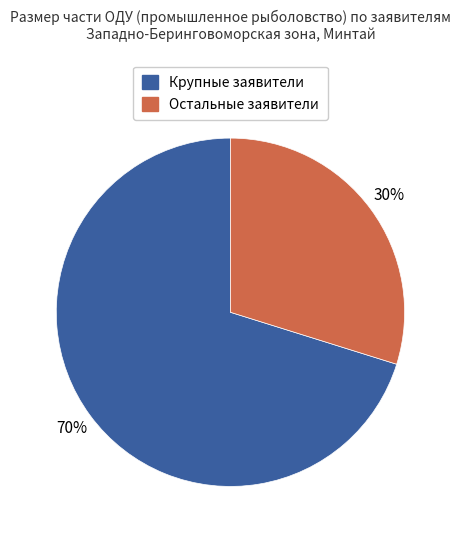

Is there a majority slice in this chart?

Yes